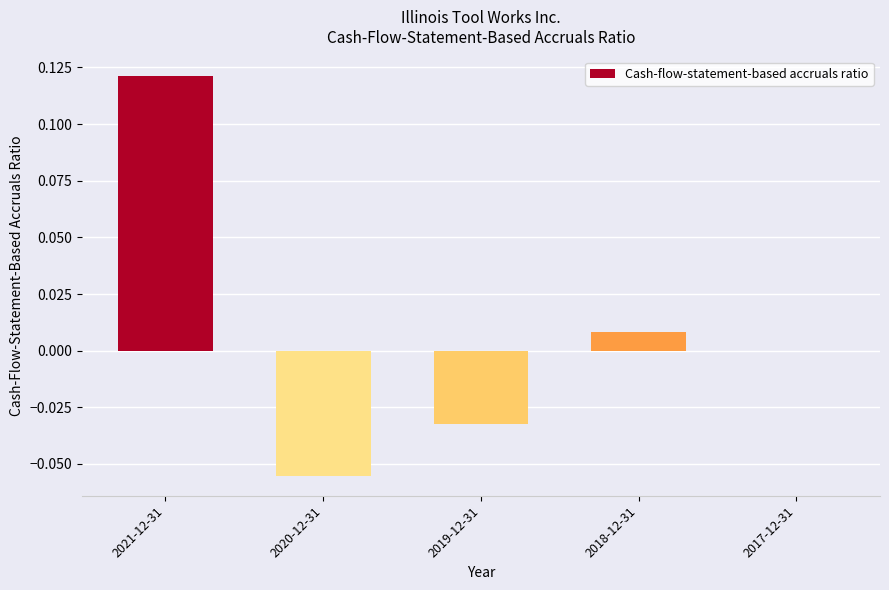

True or false: the data shows -0.0 at 2020-12-31.

False